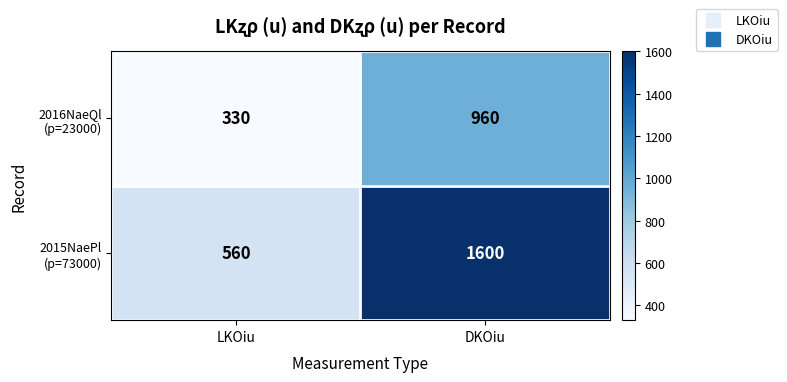

What is the minimum value shown in the chart?

330